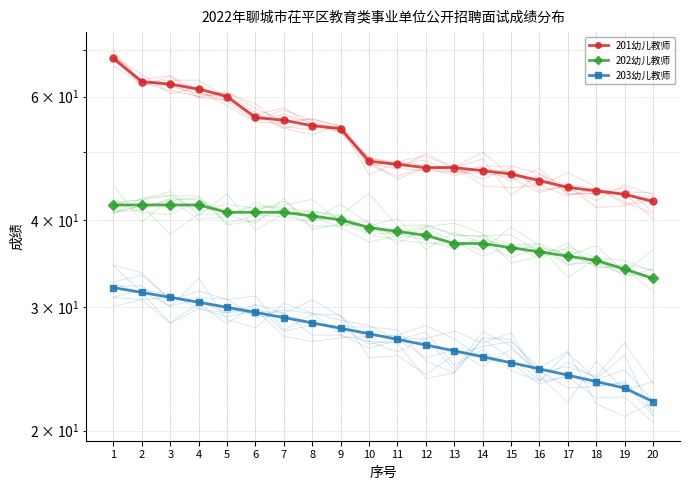

Is it true that 202幼儿教师 equals 41.0 at 6?

True